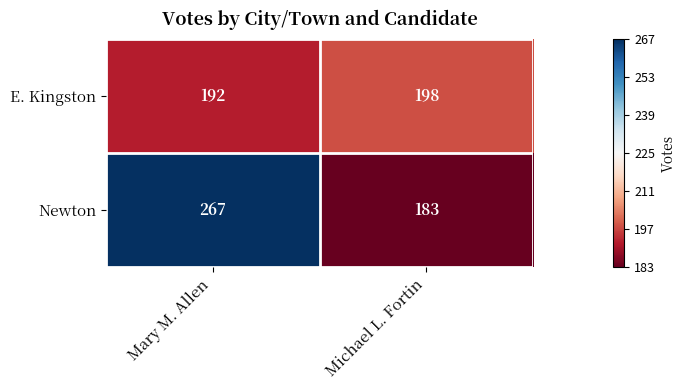

Reading right to left, list all the values displayed in this chart.

E. Kingston: 198	192
Newton: 183	267